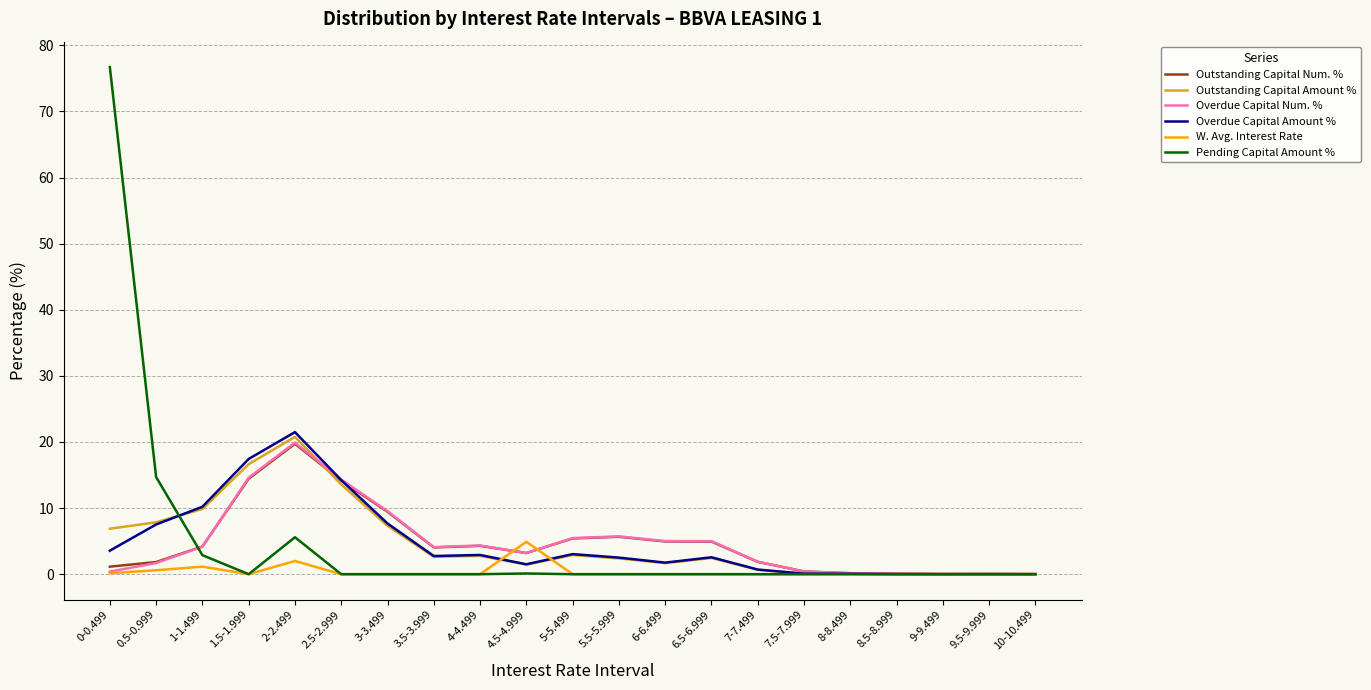

Does the chart display data point markers on the line(s)?

No